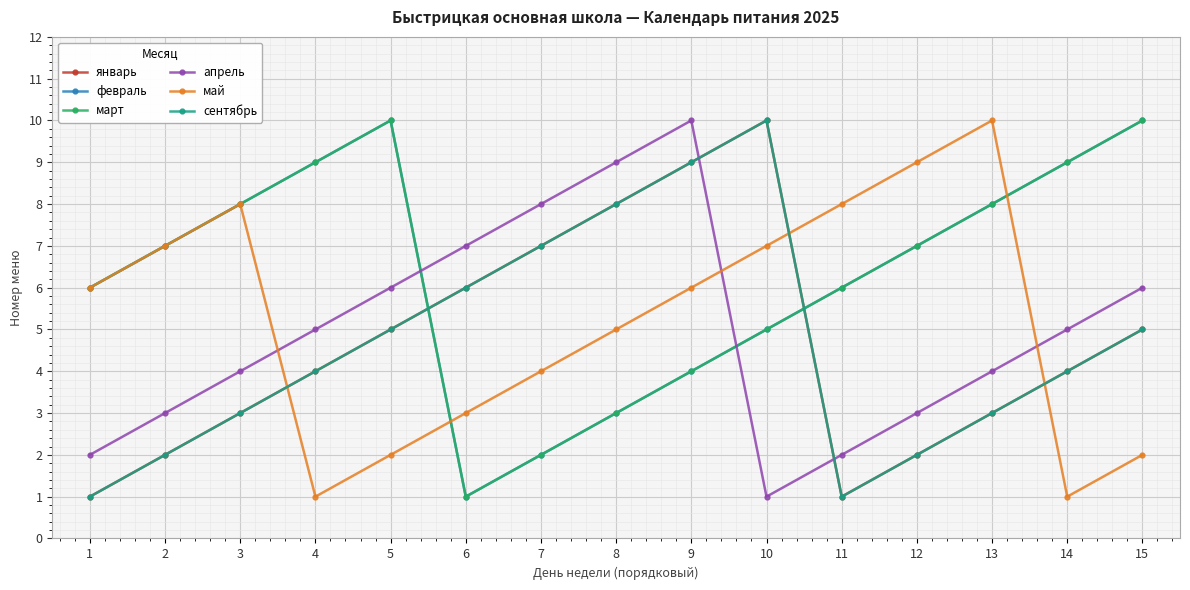

Does the chart have visible grid lines?

Yes